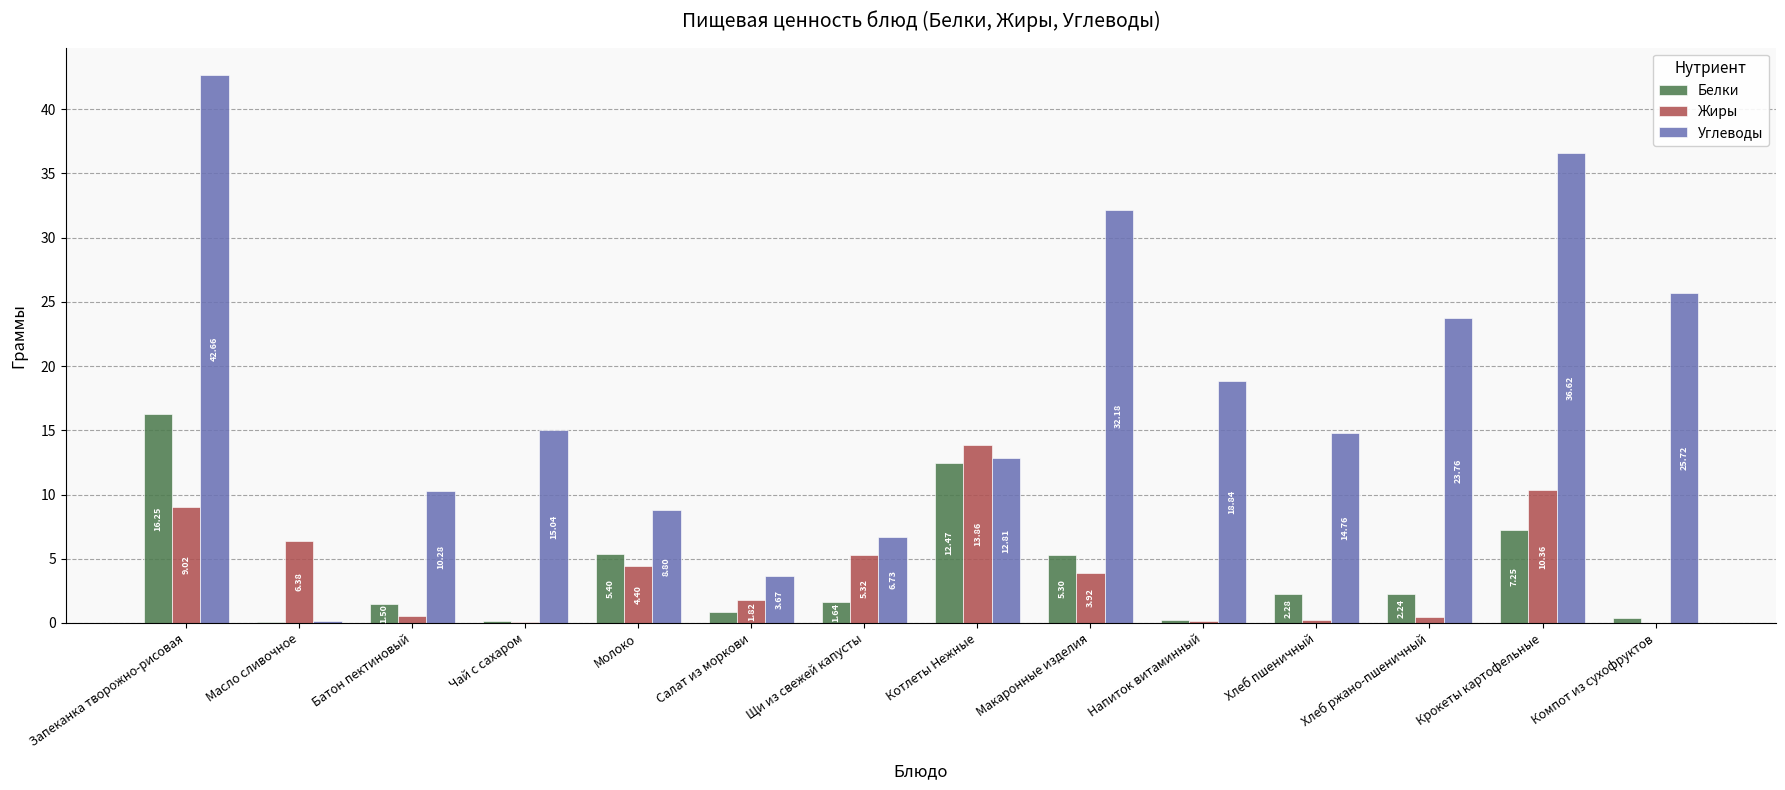

At which category is the sum across all series the highest?

Запеканка творожно-рисовая